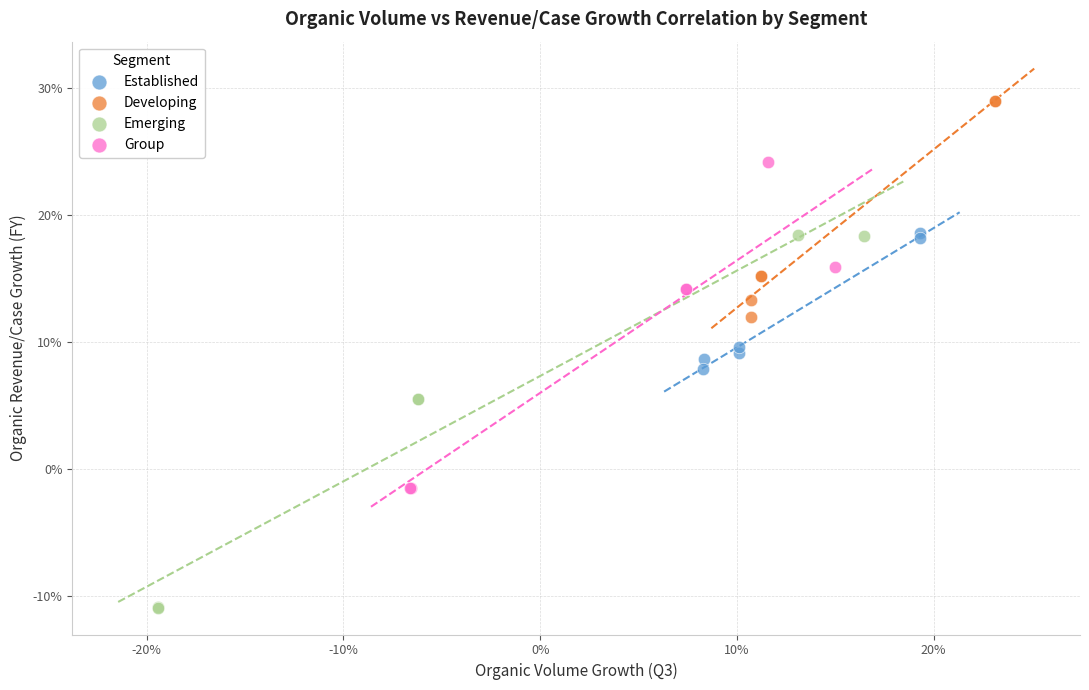

What are all the series names shown in the legend?

Established, Developing, Emerging, Group